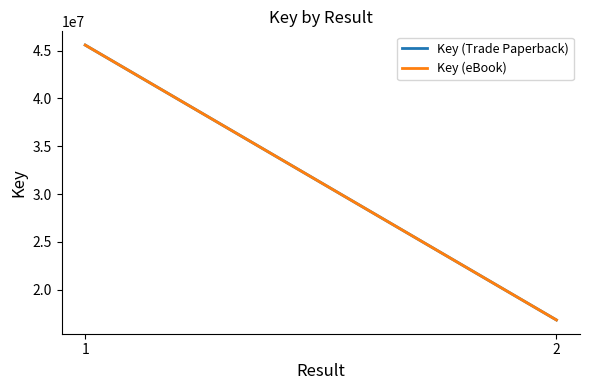

What are all the series names shown in the legend?

Key (Trade Paperback), Key (eBook)